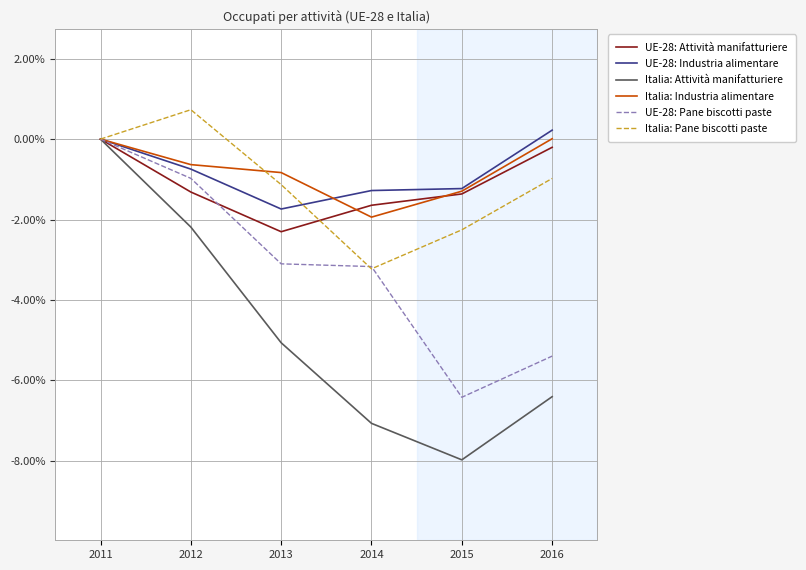

How many interior local valleys does the Italia: Attività manifatturiere series have?

1